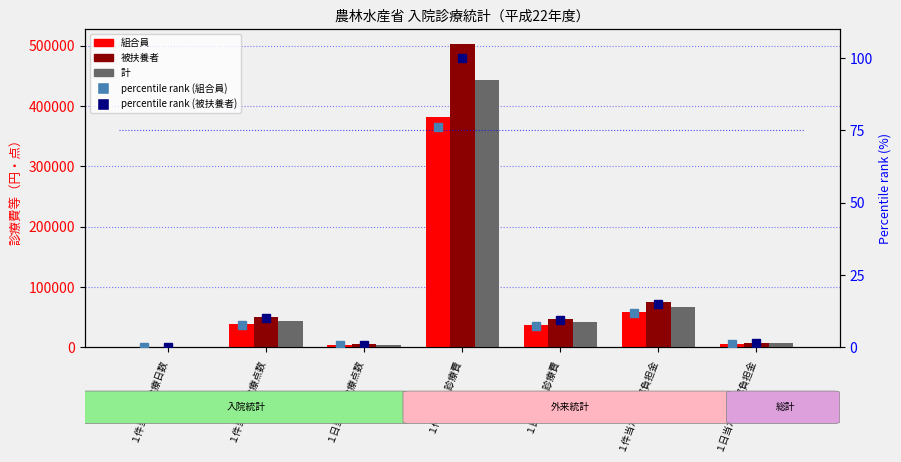

Are the bars horizontal?

No